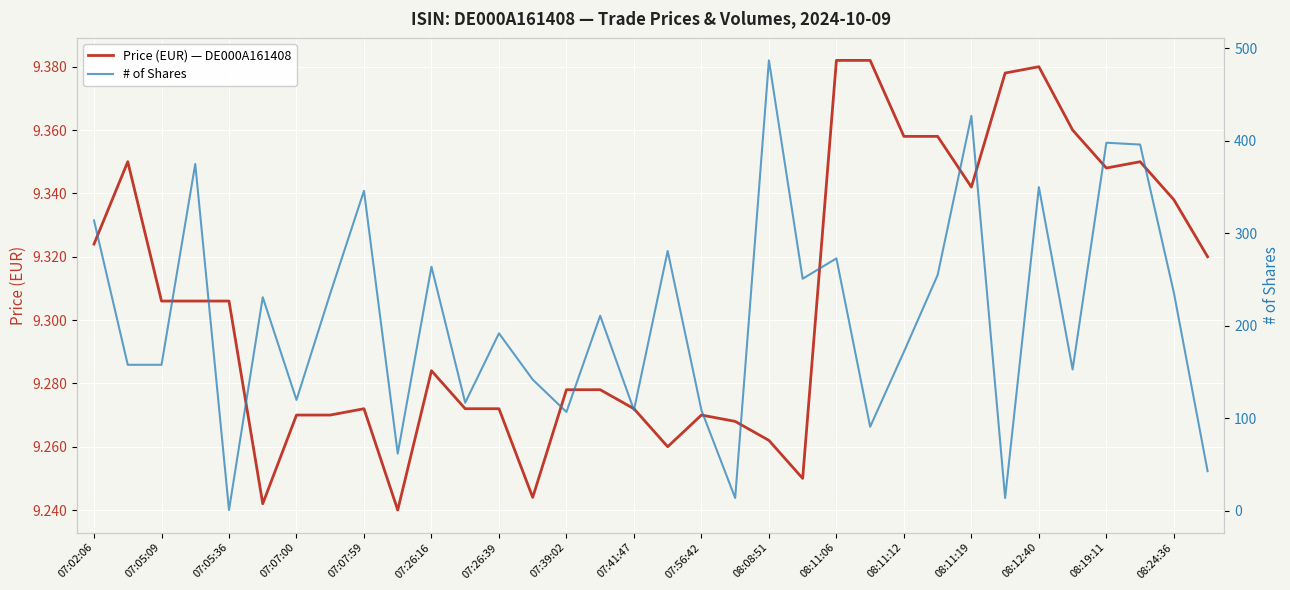

True or false: Price (EUR) — DE000A161408 has a value of 2.6 at 07:56:42.

False